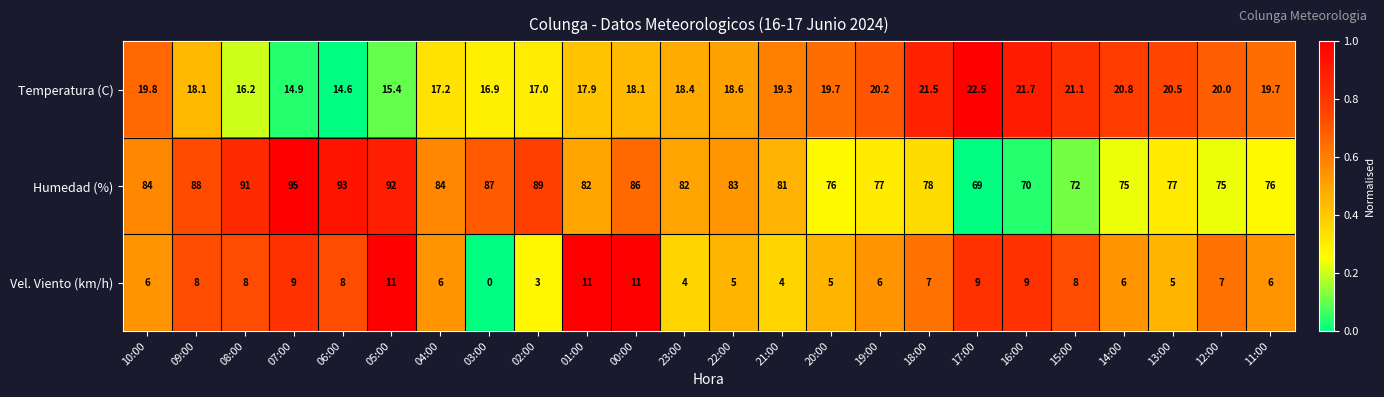

At which label does Temperatura (C) first exceed 19?

10:00